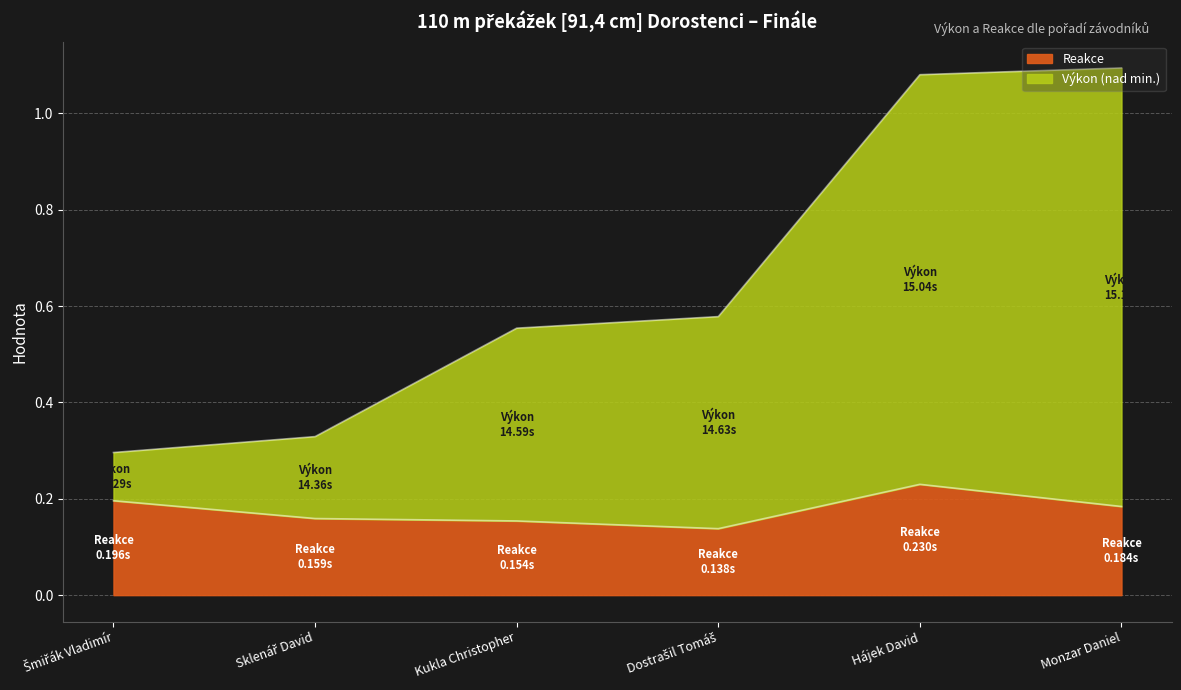

Where is Výkon nearest to the value 0?

Šmiřák Vladimír